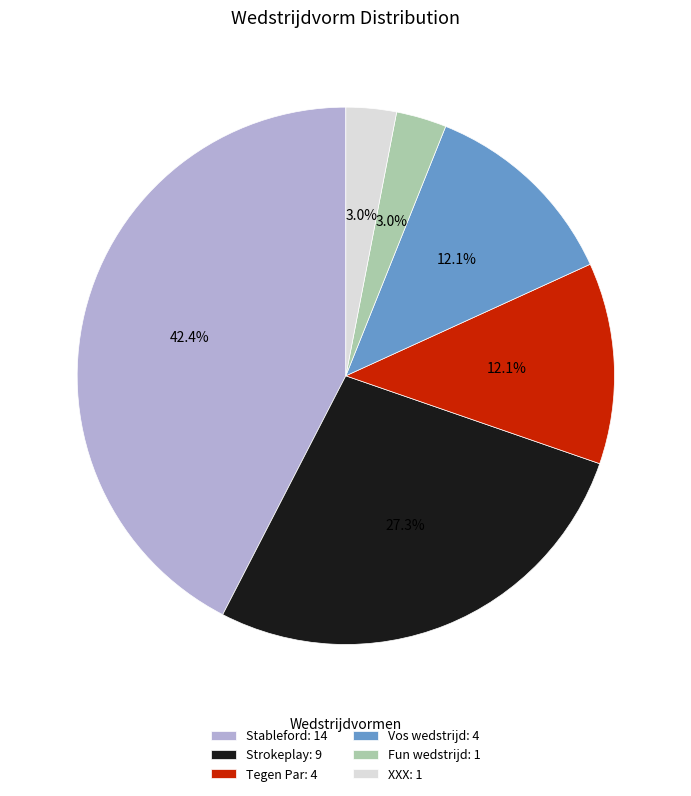

How many slices are in this pie chart?

6